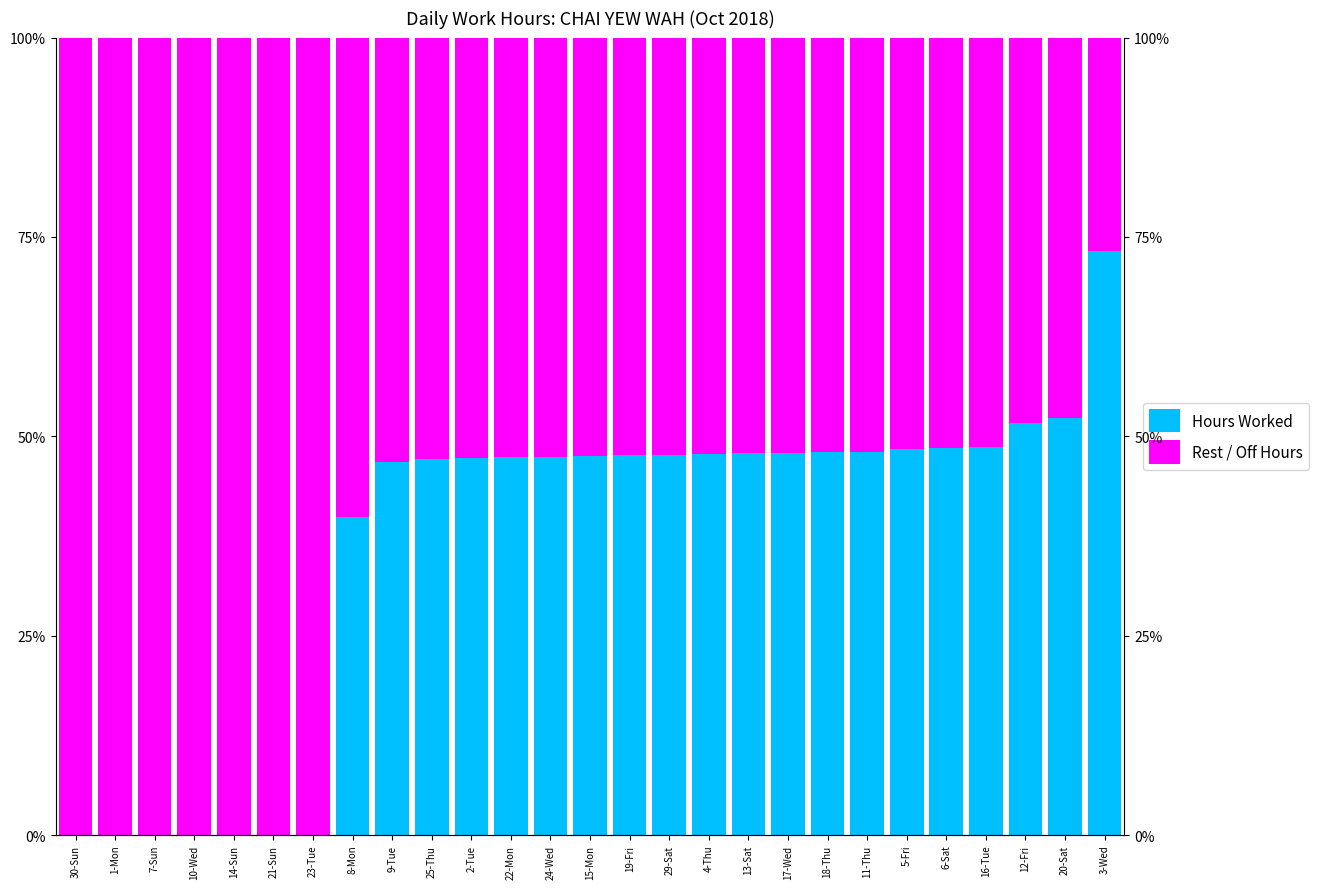

Where is Rest / Off Hours nearest to the value 15?

8-Mon